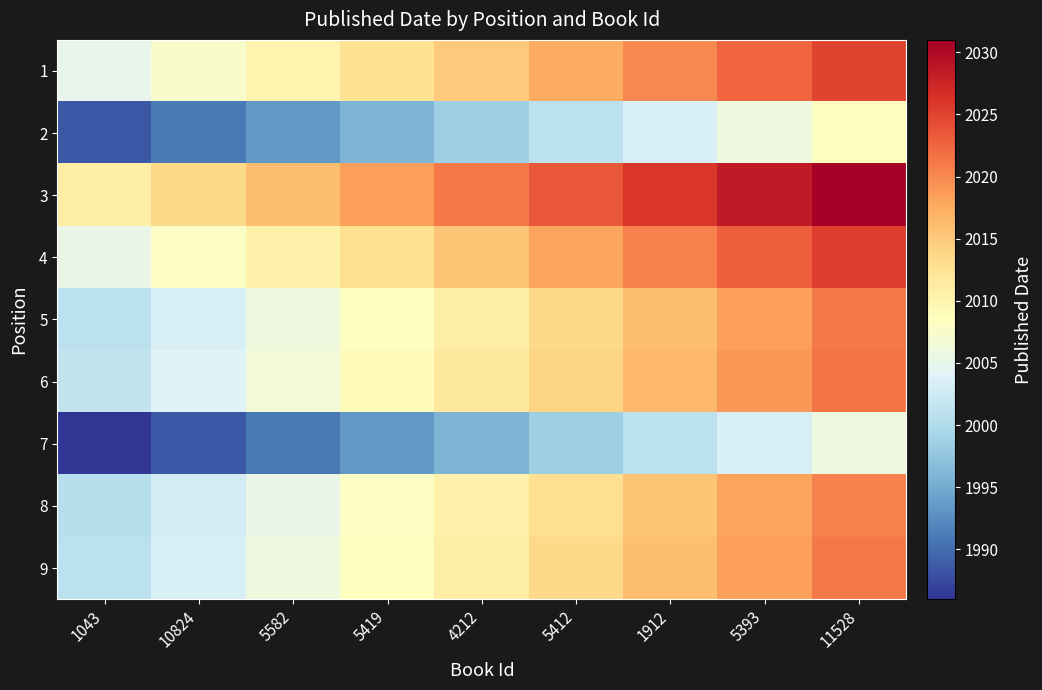

Reading left to right, list all the values displayed in this chart.

1: 1043=2005.0	10824=2007.5	5582=2010.0	5419=2012.5	4212=2015.0	5412=2017.5	1912=2020.0	5393=2022.5	11528=2025.0
2: 1043=1988.5	10824=1991.0	5582=1993.5	5419=1996.0	4212=1998.5	5412=2001.0	1912=2003.5	5393=2006.0	11528=2008.5
3: 1043=2011.0	10824=2013.5	5582=2016.0	5419=2018.5	4212=2021.0	5412=2023.5	1912=2026.0	5393=2028.5	11528=2031.0
4: 1043=2005.5	10824=2008.0	5582=2010.5	5419=2013.0	4212=2015.5	5412=2018.0	1912=2020.5	5393=2023.0	11528=2025.5
5: 1043=2001.0	10824=2003.5	5582=2006.0	5419=2008.5	4212=2011.0	5412=2013.5	1912=2016.0	5393=2018.5	11528=2021.0
6: 1043=2001.5	10824=2004.0	5582=2006.5	5419=2009.0	4212=2011.5	5412=2014.0	1912=2016.5	5393=2019.0	11528=2021.5
7: 1043=1986.0	10824=1988.5	5582=1991.0	5419=1993.5	4212=1996.0	5412=1998.5	1912=2001.0	5393=2003.5	11528=2006.0
8: 1043=2000.5	10824=2003.0	5582=2005.5	5419=2008.0	4212=2010.5	5412=2013.0	1912=2015.5	5393=2018.0	11528=2020.5
9: 1043=2001.0	10824=2003.5	5582=2006.0	5419=2008.5	4212=2011.0	5412=2013.5	1912=2016.0	5393=2018.5	11528=2021.0